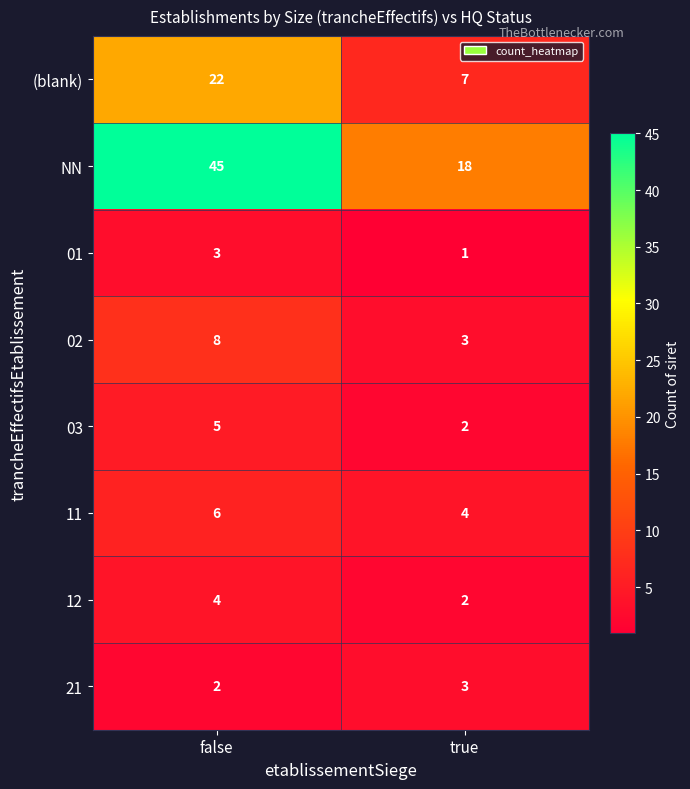

Reading left to right, list all the values displayed in this chart.

(blank): 22	7
NN: 45	18
01: 3	1
02: 8	3
03: 5	2
11: 6	4
12: 4	2
21: 2	3